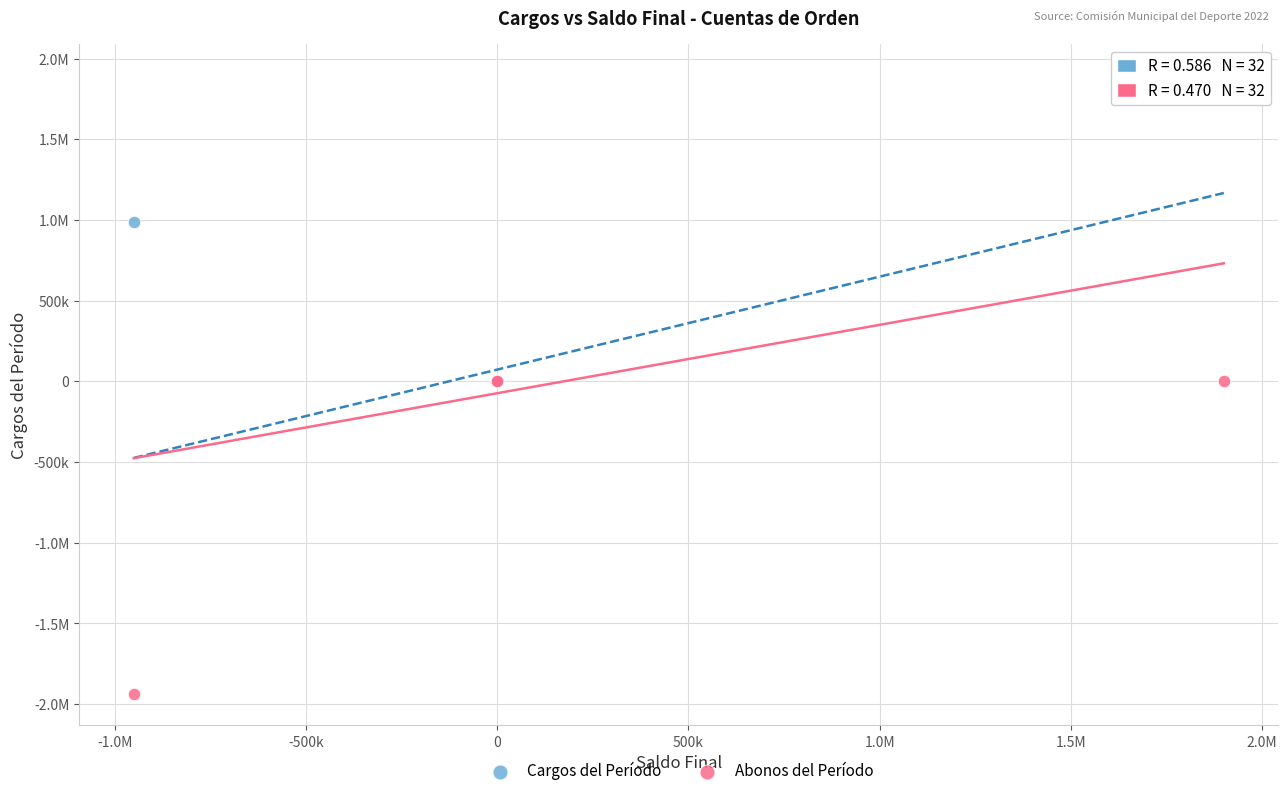

What are all the series names shown in the legend?

Cargos del Período, Abonos del Período